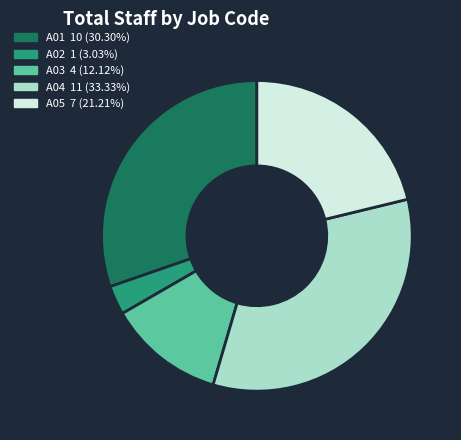

Does A01 represent more than half of the total?

No